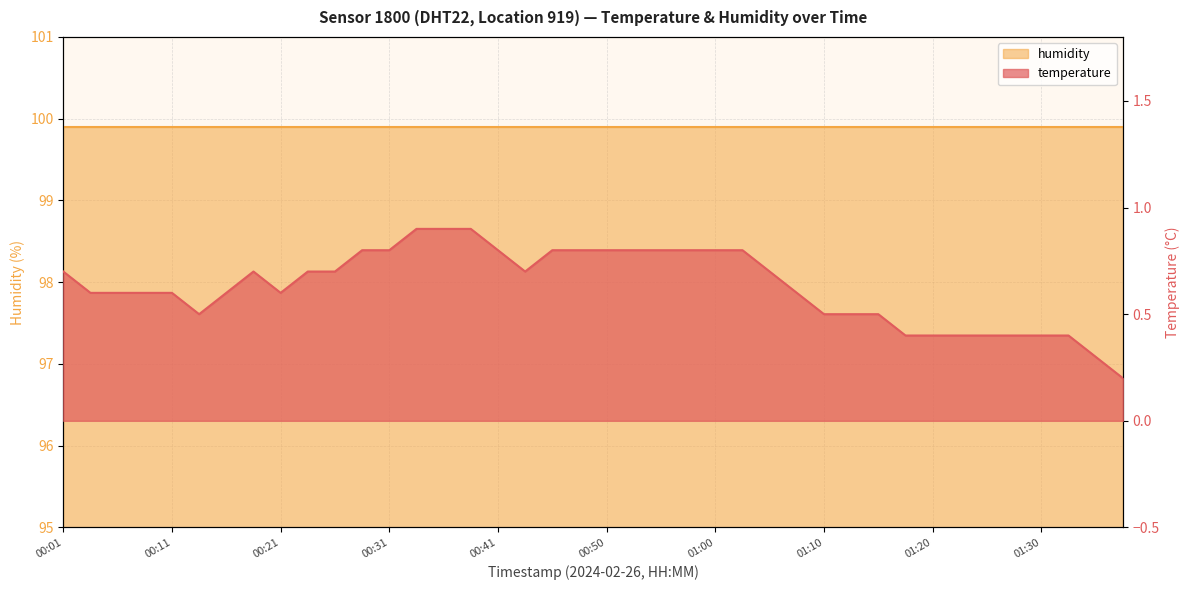

True or false: the data has more than 1 interior local peaks.

False